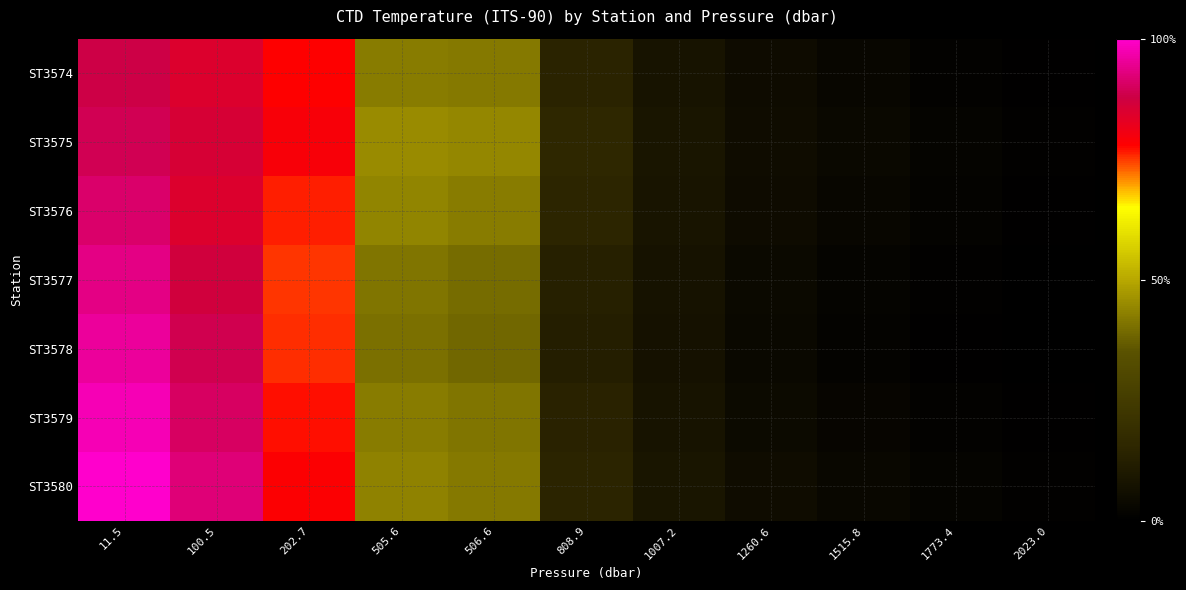

Reading left to right, list all the values displayed in this chart.

ST3574: 11.5=21.8	100.5=21.0	202.7=19.5	505.6=11.4	506.6=11.4	808.9=5.1	1007.2=3.7	1260.6=3.0	1515.8=2.5	1773.4=2.2	2023.0=2.1
ST3575: 11.5=22.1	100.5=21.3	202.7=19.8	505.6=12.1	506.6=11.9	808.9=5.5	1007.2=3.9	1260.6=3.1	1515.8=2.7	1773.4=2.4	2023.0=2.1
ST3576: 11.5=22.5	100.5=21.0	202.7=19.2	505.6=11.8	506.6=11.5	808.9=5.3	1007.2=3.8	1260.6=3.0	1515.8=2.6	1773.4=2.3	2023.0=2.0
ST3577: 11.5=23.0	100.5=21.5	202.7=18.9	505.6=11.2	506.6=10.9	808.9=4.9	1007.2=3.6	1260.6=2.8	1515.8=2.4	1773.4=2.1	2023.0=1.9
ST3578: 11.5=23.5	100.5=22.0	202.7=19.0	505.6=11.0	506.6=10.7	808.9=4.7	1007.2=3.5	1260.6=2.7	1515.8=2.3	1773.4=2.0	2023.0=1.9
ST3579: 11.5=24.0	100.5=22.3	202.7=19.3	505.6=11.5	506.6=11.2	808.9=5.0	1007.2=3.7	1260.6=2.9	1515.8=2.5	1773.4=2.2	2023.0=2.0
ST3580: 11.5=24.5	100.5=22.8	202.7=19.6	505.6=11.7	506.6=11.4	808.9=5.2	1007.2=3.9	1260.6=3.0	1515.8=2.6	1773.4=2.4	2023.0=2.1